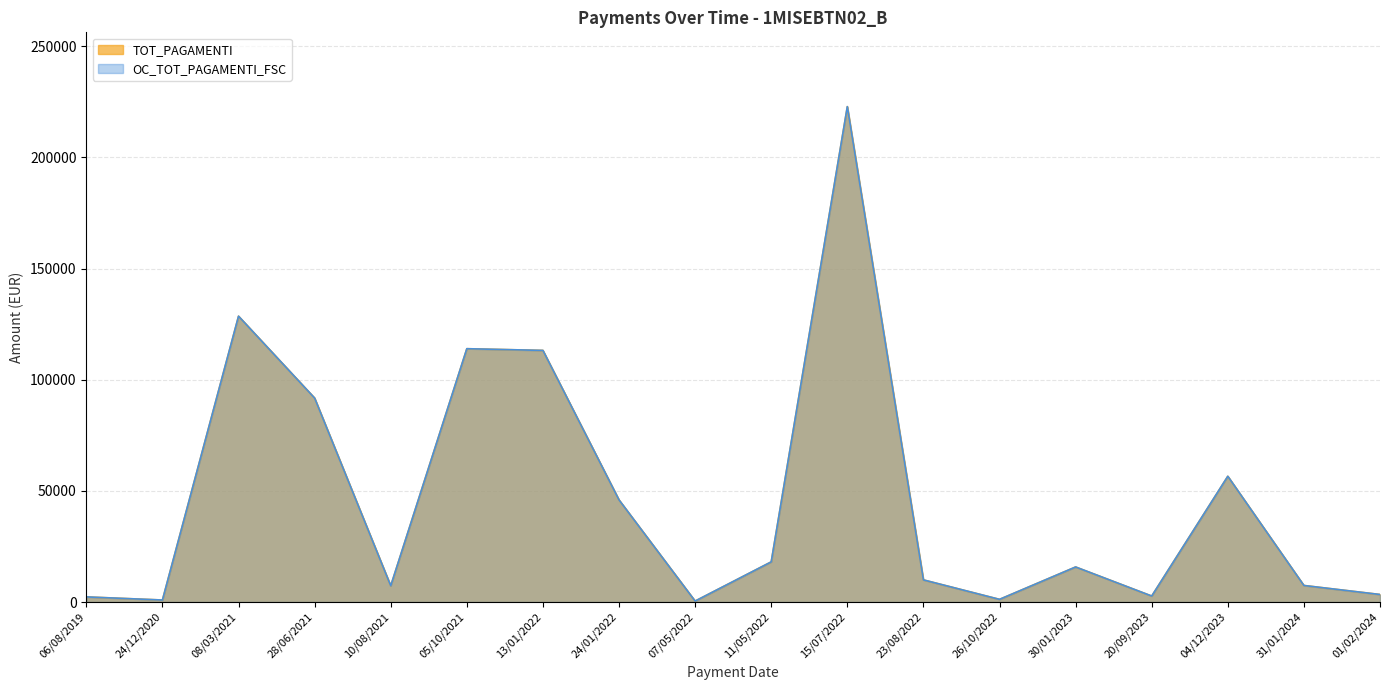

At 07/05/2022, list the series in order from smallest to largest.

TOT_PAGAMENTI, OC_TOT_PAGAMENTI_FSC